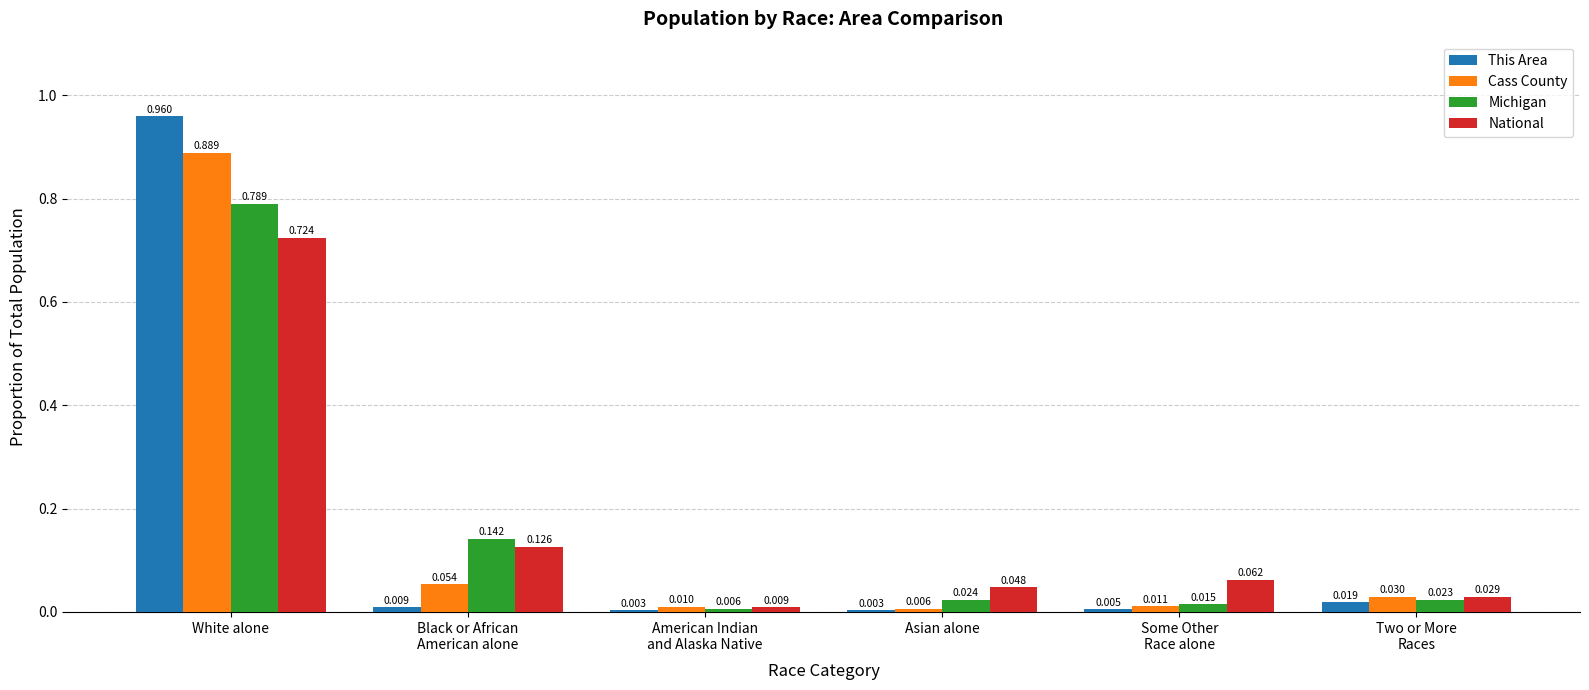

Which series has the largest total across all categories?

Cass County